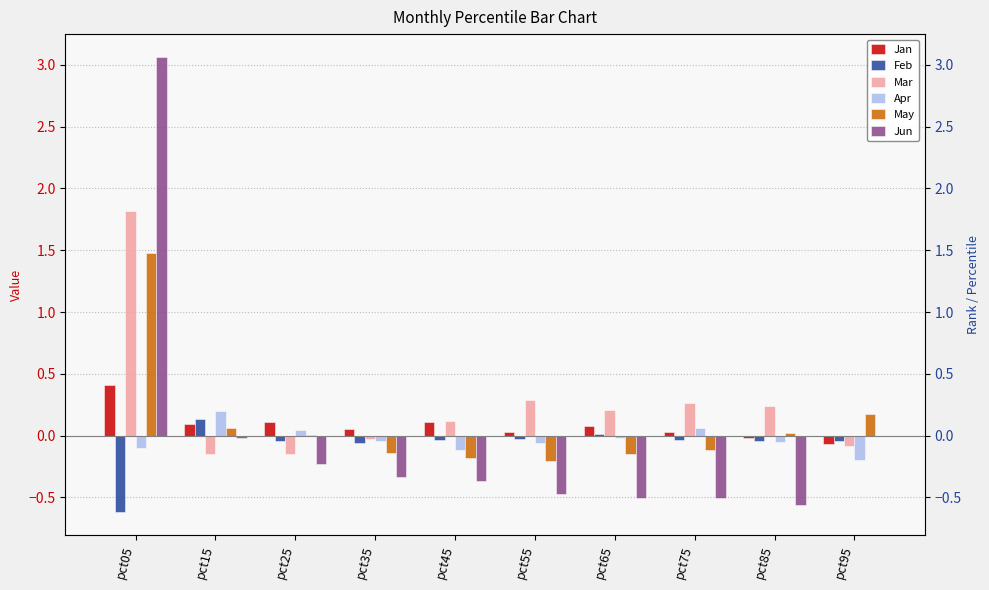

Reading left to right, list all the values displayed in this chart.

Jan: pct05=0.4	pct15=0.1	pct25=0.1	pct35=0.1	pct45=0.1	pct55=0.0	pct65=0.1	pct75=0.0	pct85=-0.0	pct95=-0.1
Feb: pct05=-0.6	pct15=0.1	pct25=-0.0	pct35=-0.1	pct45=-0.0	pct55=-0.0	pct65=0.0	pct75=-0.0	pct85=-0.0	pct95=-0.0
Mar: pct05=1.8	pct15=-0.1	pct25=-0.1	pct35=-0.0	pct45=0.1	pct55=0.3	pct65=0.2	pct75=0.3	pct85=0.2	pct95=-0.1
Apr: pct05=-0.1	pct15=0.2	pct25=0.0	pct35=-0.0	pct45=-0.1	pct55=-0.1	pct65=-0.0	pct75=0.1	pct85=-0.1	pct95=-0.2
May: pct05=1.5	pct15=0.1	pct25=0.0	pct35=-0.1	pct45=-0.2	pct55=-0.2	pct65=-0.1	pct75=-0.1	pct85=0.0	pct95=0.2
Jun: pct05=3.1	pct15=-0.0	pct25=-0.2	pct35=-0.3	pct45=-0.4	pct55=-0.5	pct65=-0.5	pct75=-0.5	pct85=-0.6	pct95=-0.0